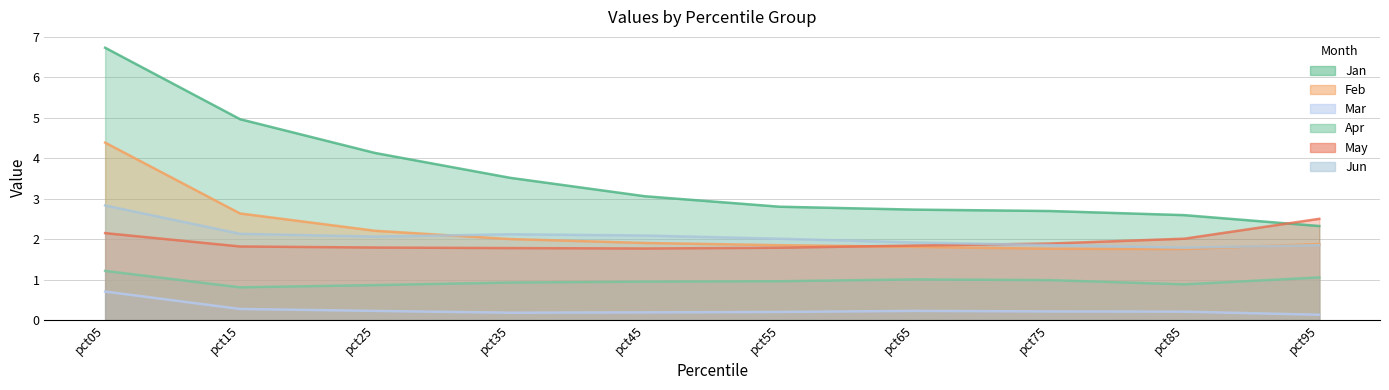

At pct55, list the series in order from largest to smallest.

Jan, Jun, Feb, May, Apr, Mar